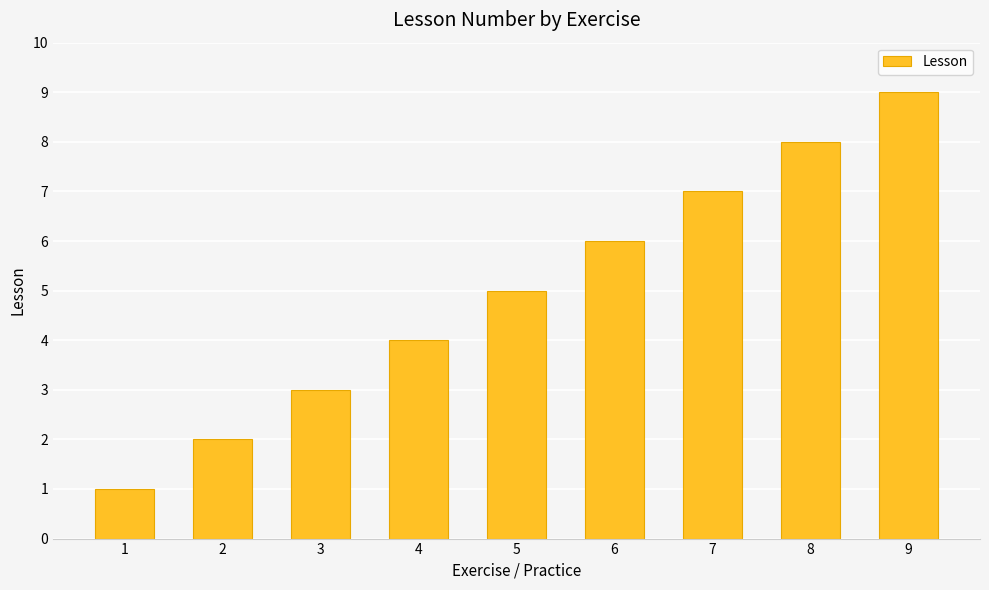

What is the value of the 3rd bar from the left?

3